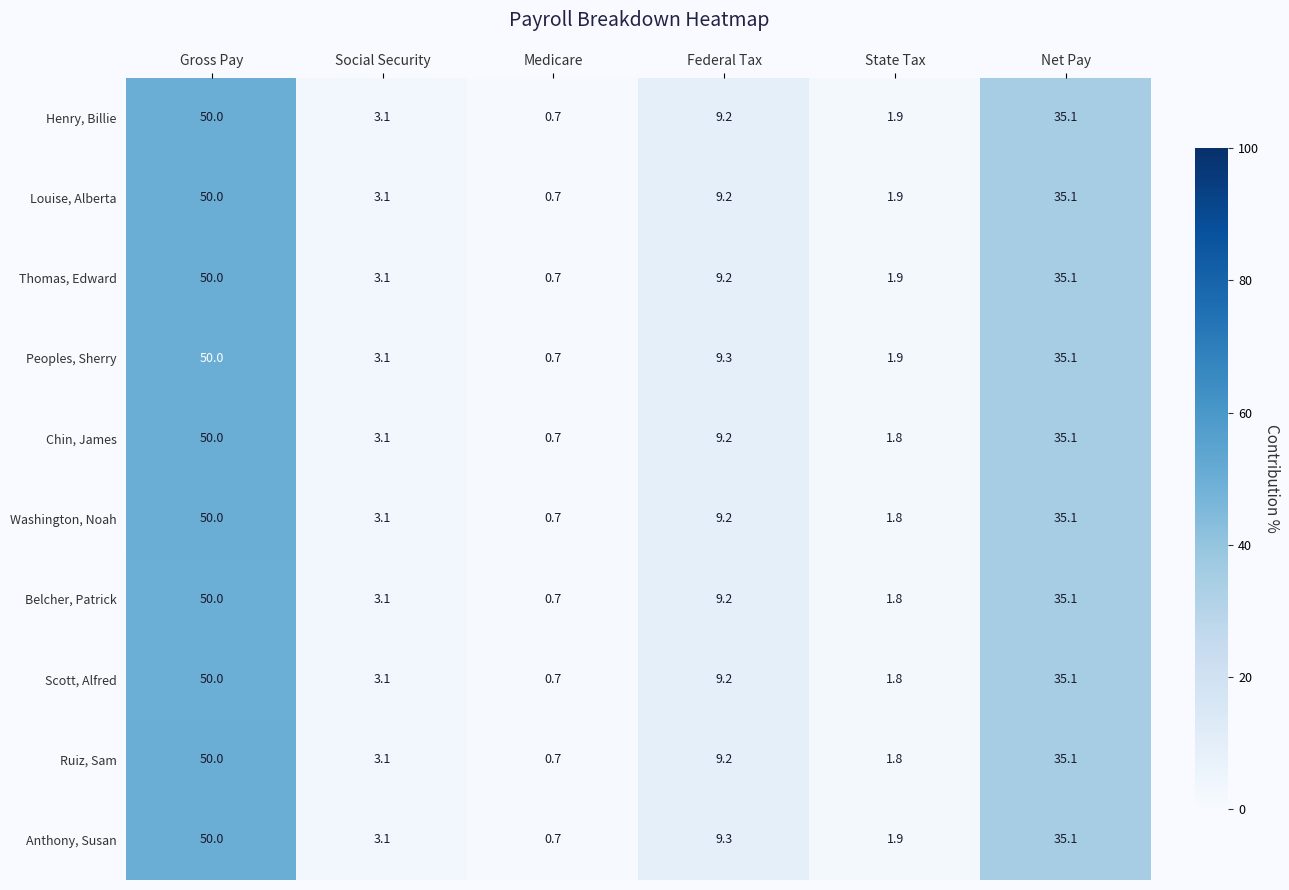

At which label is Peoples, Sherry closest to 25?

Net Pay